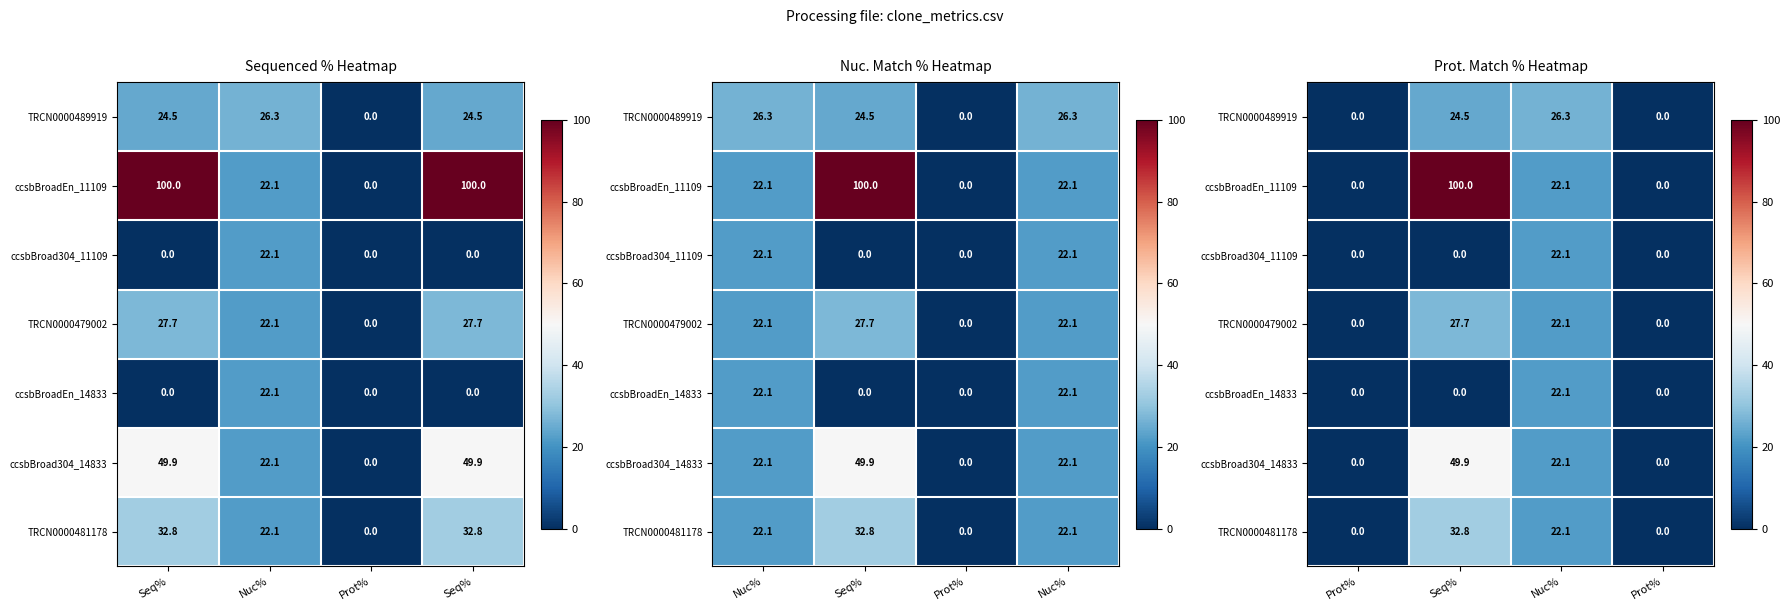

True or false: ccsbBroadEn_11109 has a value of 155.0 at Seq%.

False